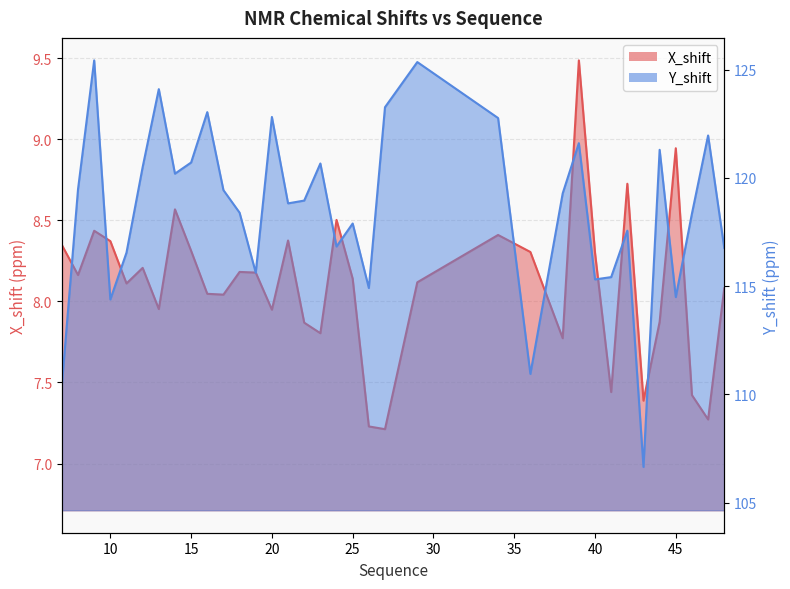

What are all the series names shown in the legend?

X_shift, Y_shift